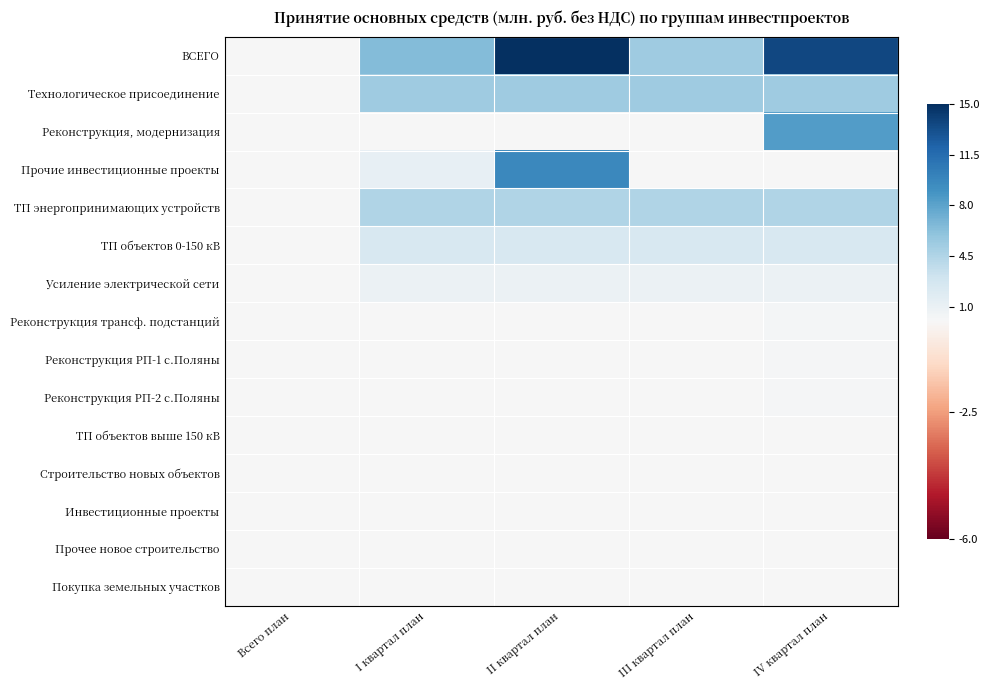

Reading right to left, list all the values displayed in this chart.

ВСЕГО: IV квартал план=13.7	III квартал план=5.3	II квартал план=15.0	I квартал план=6.5	Всего план=0.0
Технологическое присоединение: IV квартал план=5.3	III квартал план=5.3	II квартал план=5.3	I квартал план=5.3	Всего план=0.0
Реконструкция, модернизация: IV квартал план=8.3	III квартал план=0.0	II квартал план=0.0	I квартал план=0.0	Всего план=0.0
Прочие инвестиционные проекты: IV квартал план=0.0	III квартал план=0.0	II квартал план=9.7	I квартал план=1.2	Всего план=0.0
ТП энергопринимающих устройств: IV квартал план=4.5	III квартал план=4.5	II квартал план=4.5	I квартал план=4.5	Всего план=0.0
ТП объектов 0-150 кВ: IV квартал план=2.4	III квартал план=2.4	II квартал план=2.4	I квартал план=2.4	Всего план=0.0
Усиление электрической сети: IV квартал план=0.9	III квартал план=0.9	II квартал план=0.9	I квартал план=0.9	Всего план=0.0
Реконструкция трансф. подстанций: IV квартал план=0.3	III квартал план=0.0	II квартал план=0.0	I квартал план=0.0	Всего план=0.0
Реконструкция РП-1 с.Поляны: IV квартал план=0.1	III квартал план=0.0	II квартал план=0.0	I квартал план=0.0	Всего план=0.0
Реконструкция РП-2 с.Поляны: IV квартал план=0.1	III квартал план=0.0	II квартал план=0.0	I квартал план=0.0	Всего план=0.0
ТП объектов выше 150 кВ: IV квартал план=0.0	III квартал план=0.0	II квартал план=0.0	I квартал план=0.0	Всего план=0.0
Строительство новых объектов: IV квартал план=0.0	III квартал план=0.0	II квартал план=0.0	I квартал план=0.0	Всего план=0.0
Инвестиционные проекты: IV квартал план=0.0	III квартал план=0.0	II квартал план=0.0	I квартал план=0.0	Всего план=0.0
Прочее новое строительство: IV квартал план=0.0	III квартал план=0.0	II квартал план=0.0	I квартал план=0.0	Всего план=0.0
Покупка земельных участков: IV квартал план=0.0	III квартал план=0.0	II квартал план=0.0	I квартал план=0.0	Всего план=0.0